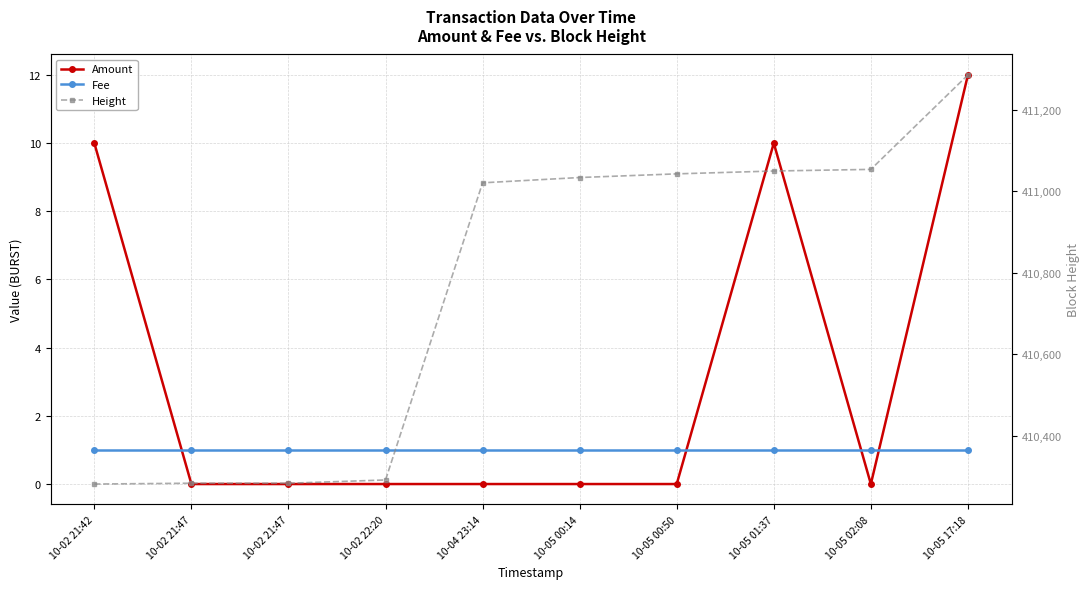

Is the value of Amount at 10-05 01:37 greater than the value of Height at 10-05 17:18?

No